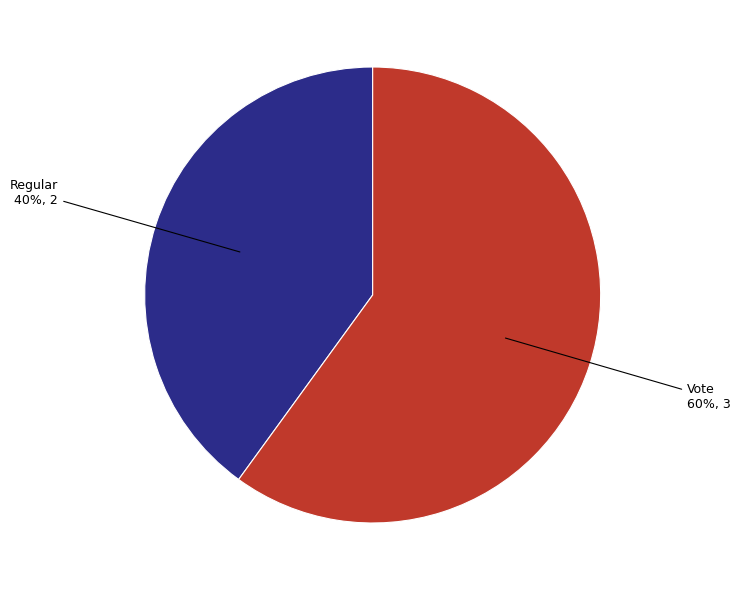

To the nearest percent, what is the difference between the largest and smallest slice percentages?

20%